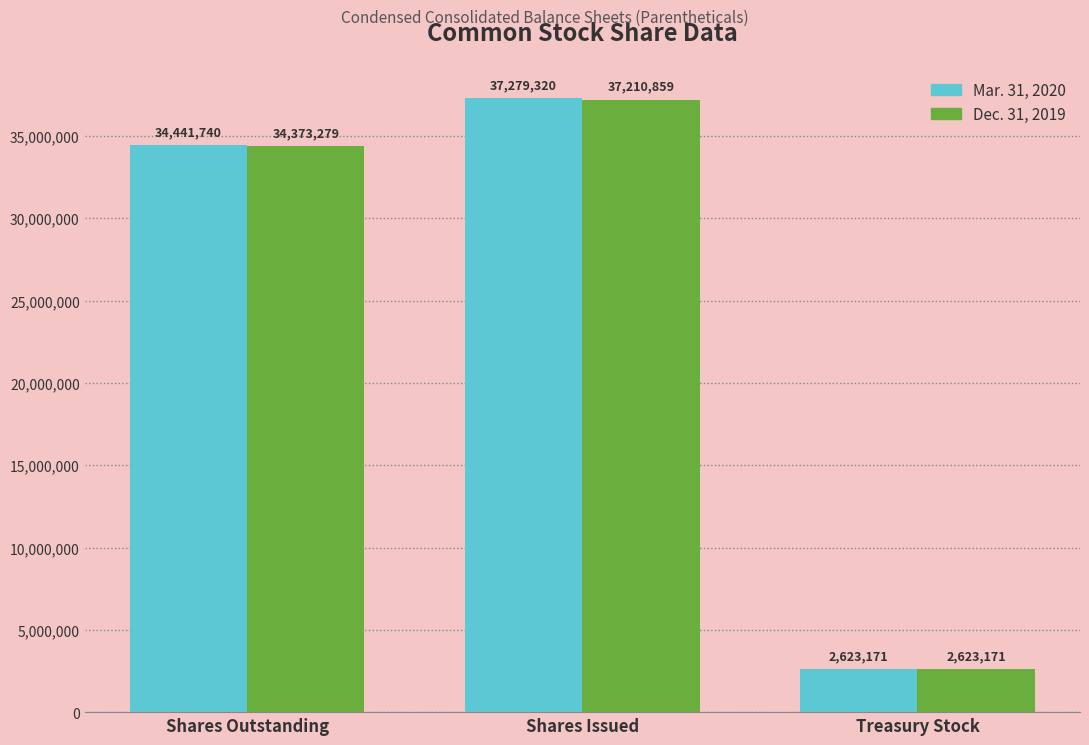

Reading left to right, what are all the values shown in this chart?

Mar. 31, 2020: 34441740	37279320	2623171
Dec. 31, 2019: 34373279	37210859	2623171